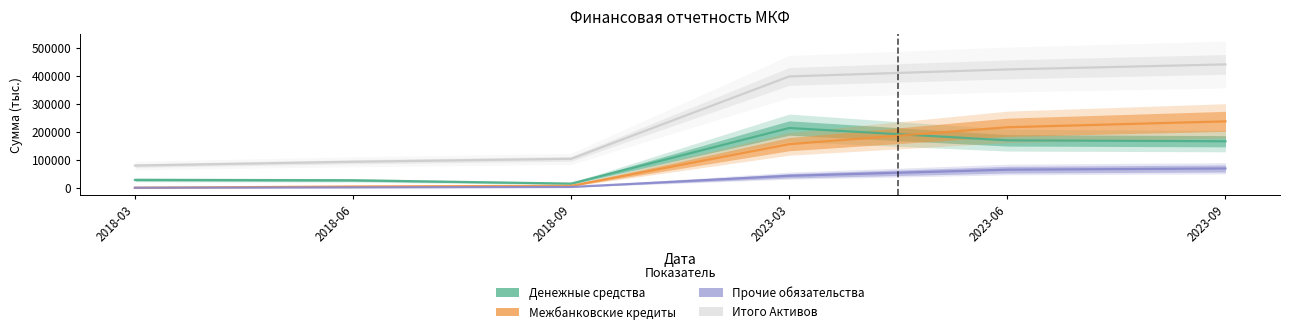

What position from the left is 2018-09?

3